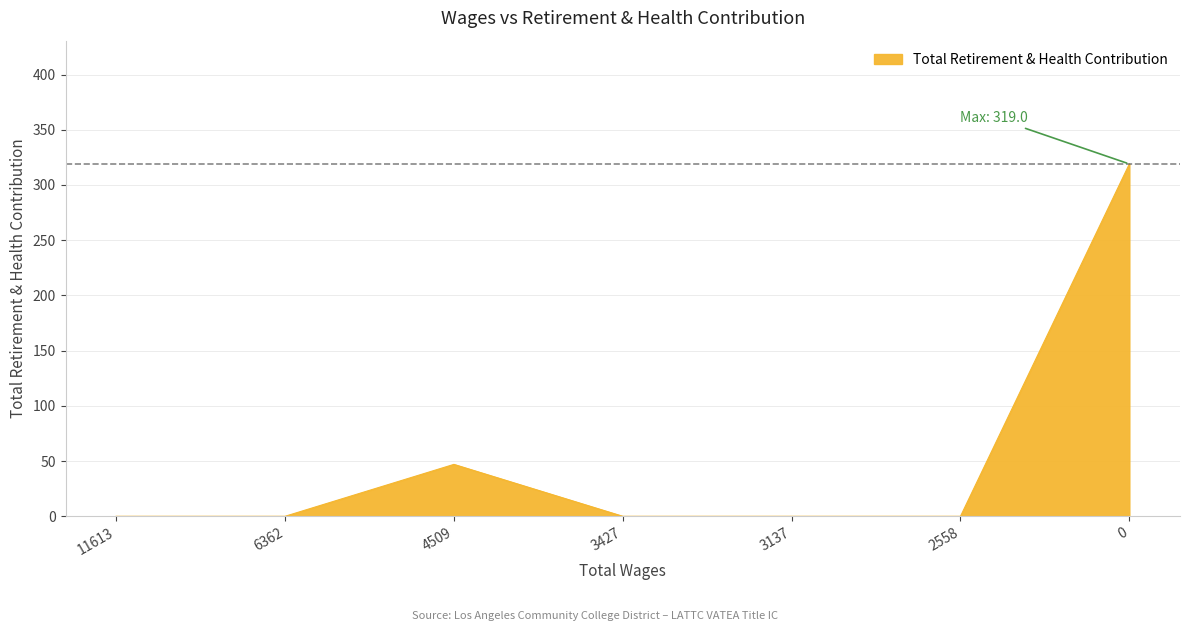

What is the average value?

52